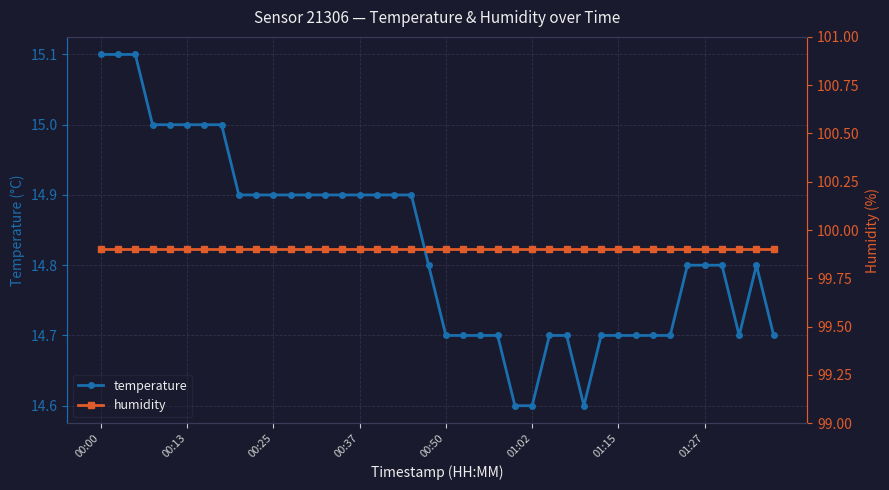

How many distinct data groups are displayed?

2